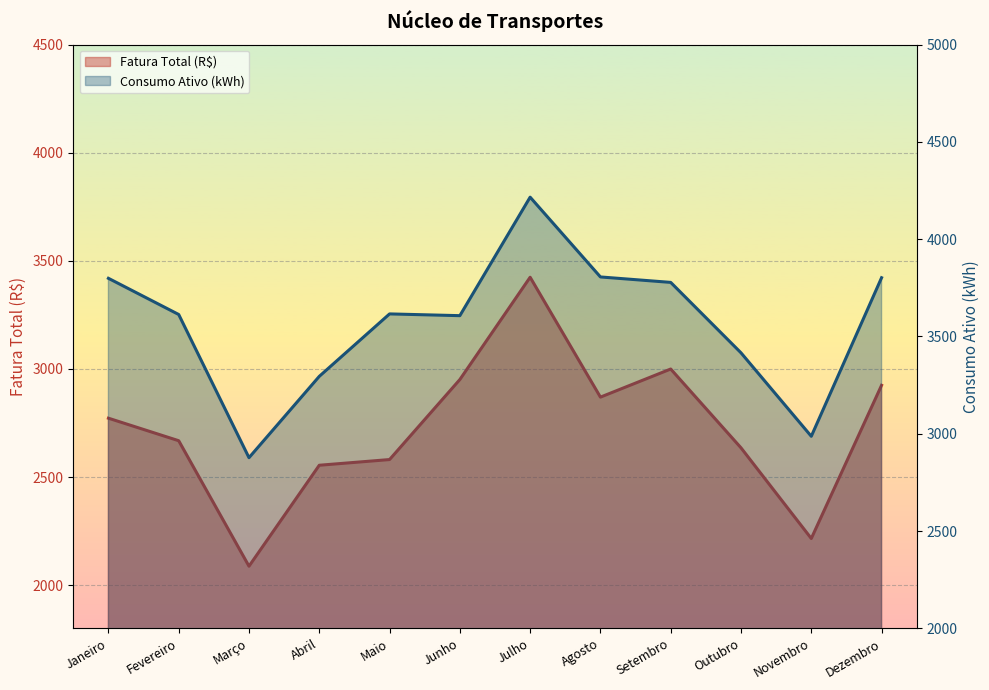

Reading right to left, transcribe all the data shown in this chart.

Fatura Total (R$): 2924.3	2215.5	2634.9	2999.5	2869.5	3424.0	2950.8	2580.7	2554.3	2087.3	2667.8	2772.0
Consumo Ativo (kWh): 3802.0	2987.0	3416.0	3778.0	3806.0	4216.0	3607.0	3616.0	3295.0	2877.0	3613.0	3799.0